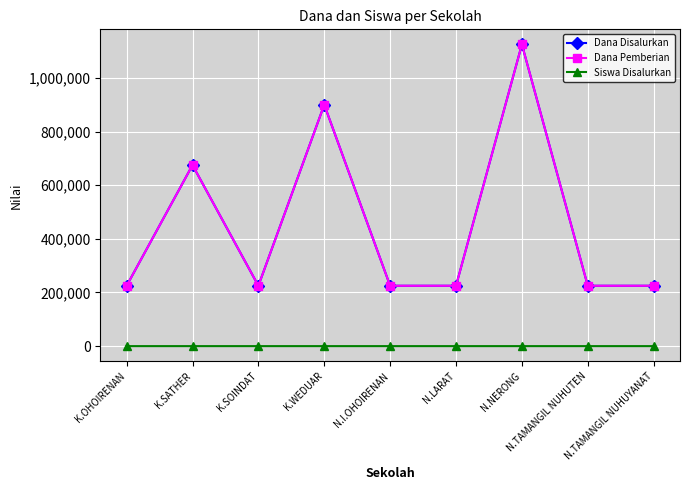

The Siswa Disalurkan series shows 1 at N.TAMANGIL NUHUTEN. True or false?

False